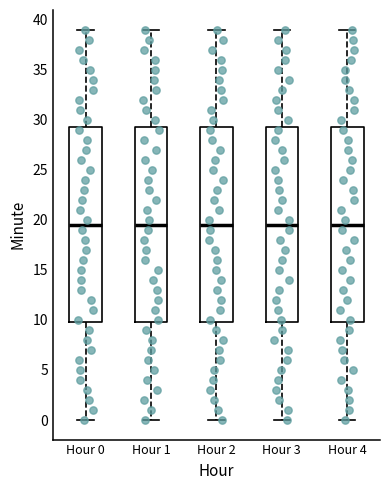

Where is the lower edge of the box for Hour 3 on the y-axis? The values are not printed on the chart, so give them approximately, as read against the axis.

10.0